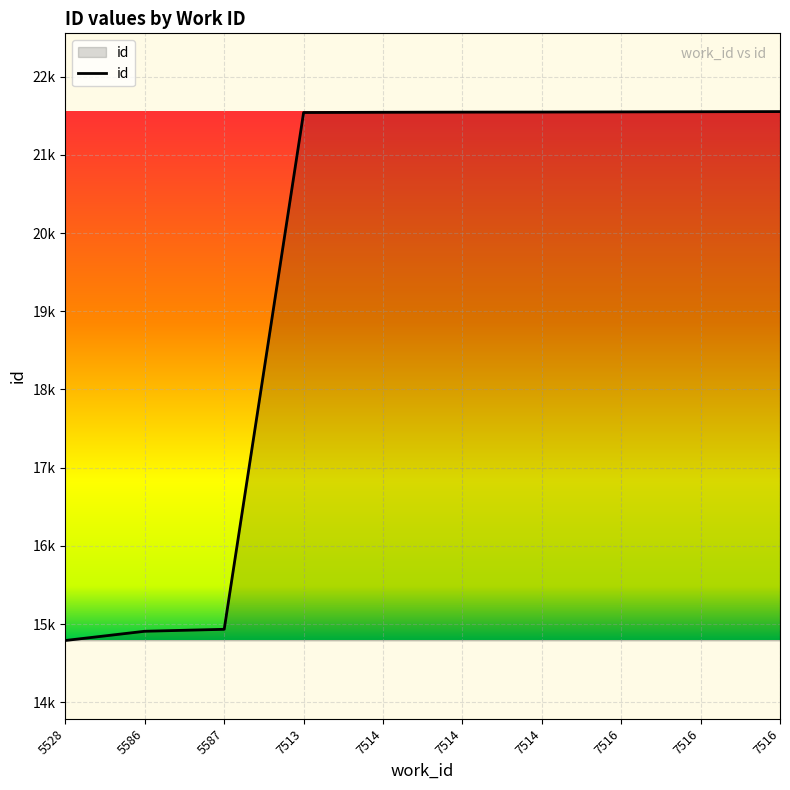

What is the sum of all values?

195461